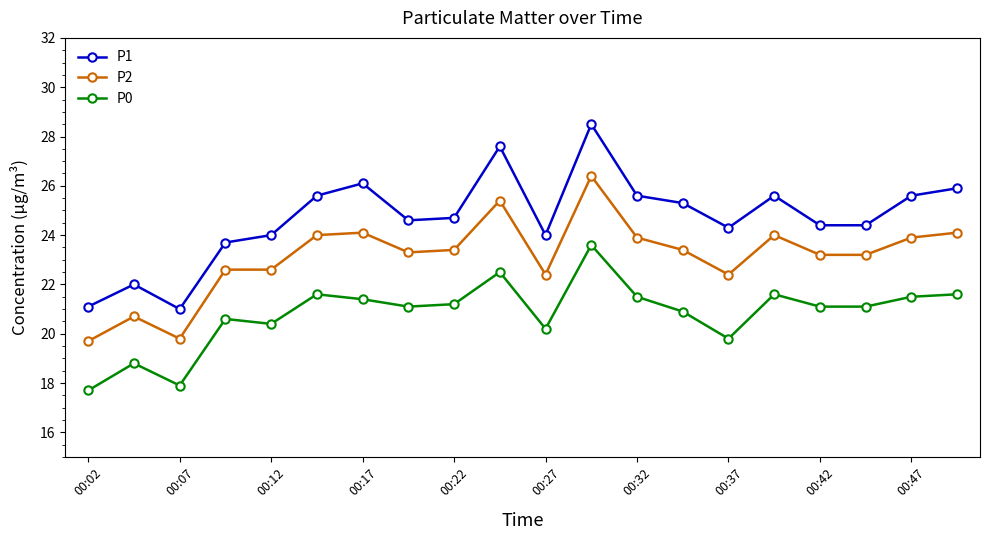

True or false: P0 has more than 2 points higher than both neighbors.

True